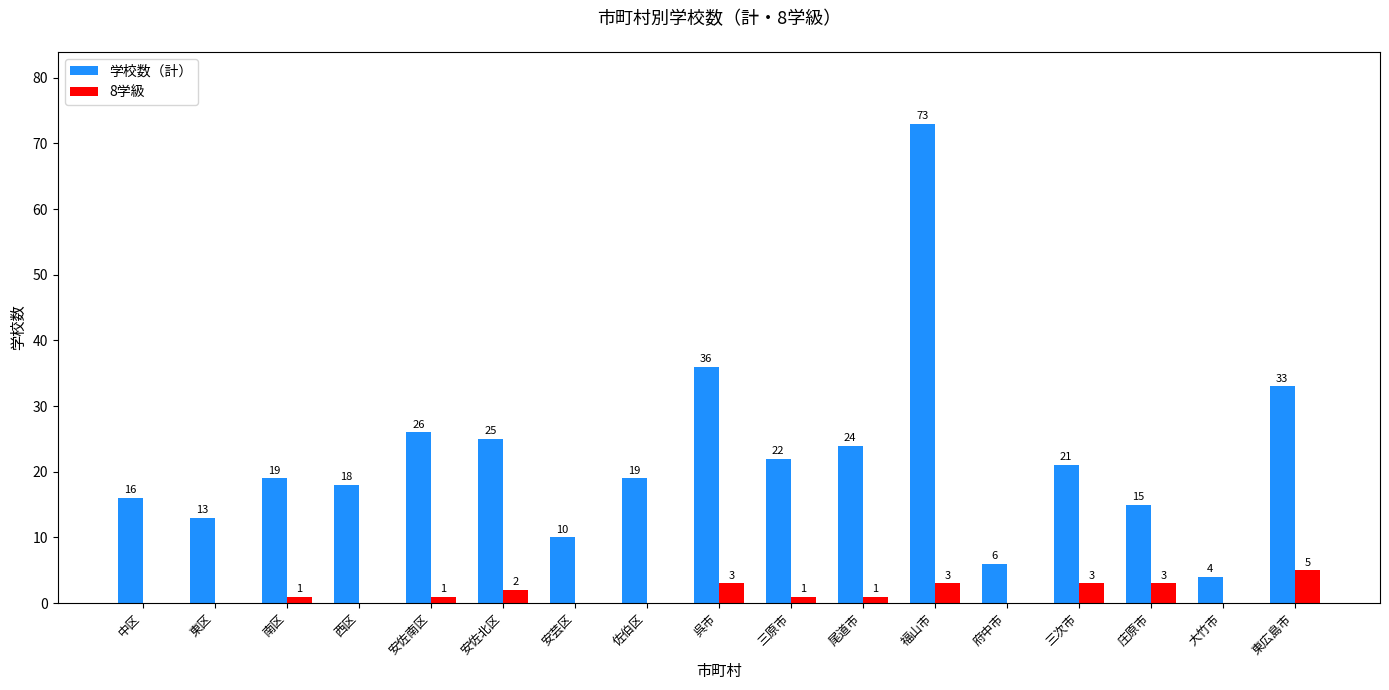

How many groups of bars are there?

17